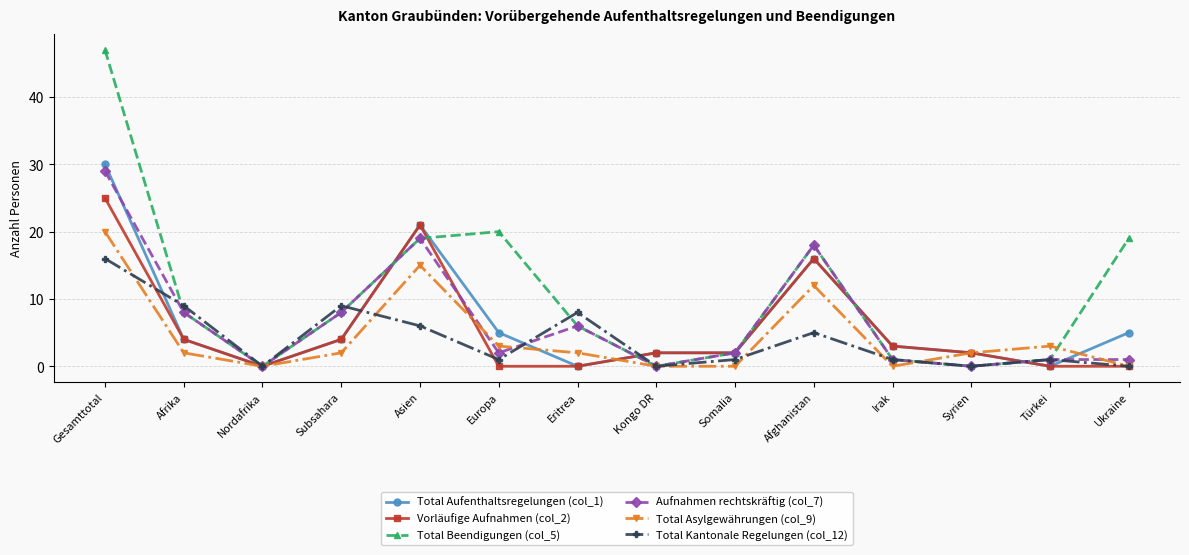

Between which two adjacent categories do Total Aufenthaltsregelungen (col_1) and Total Kantonale Regelungen (col_12) first intersect?

Gesamttotal and Afrika